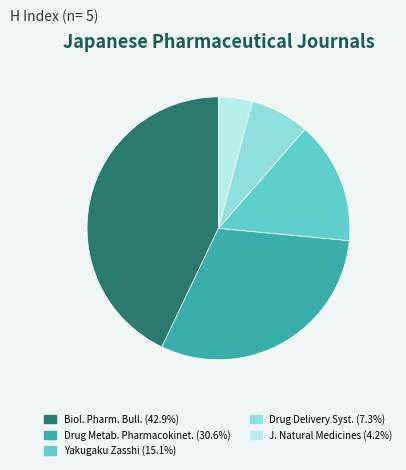

Is there any slice that represents more than half of the pie?

No